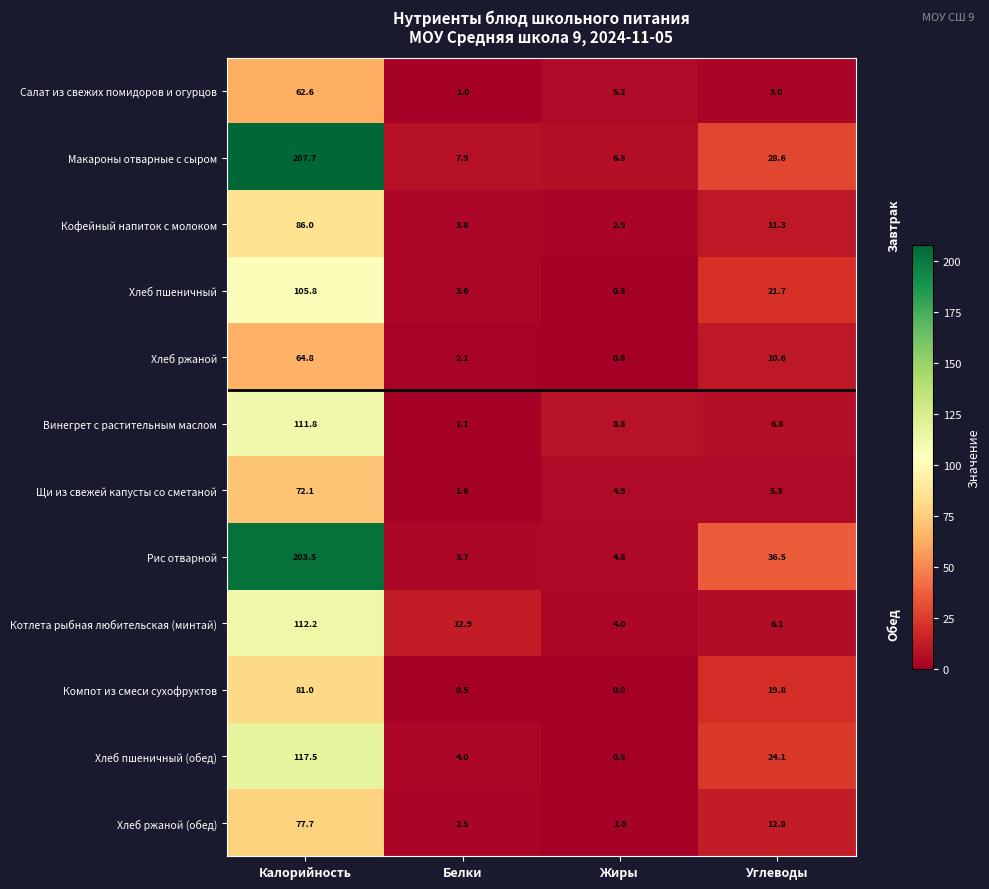

What is the sum of all Хлеб ржаной (обед) values?

94.0